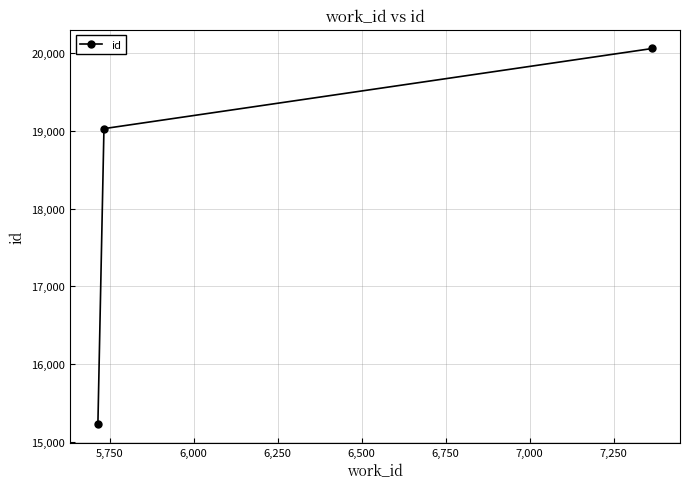

What is the minimum value shown in the chart?

15232